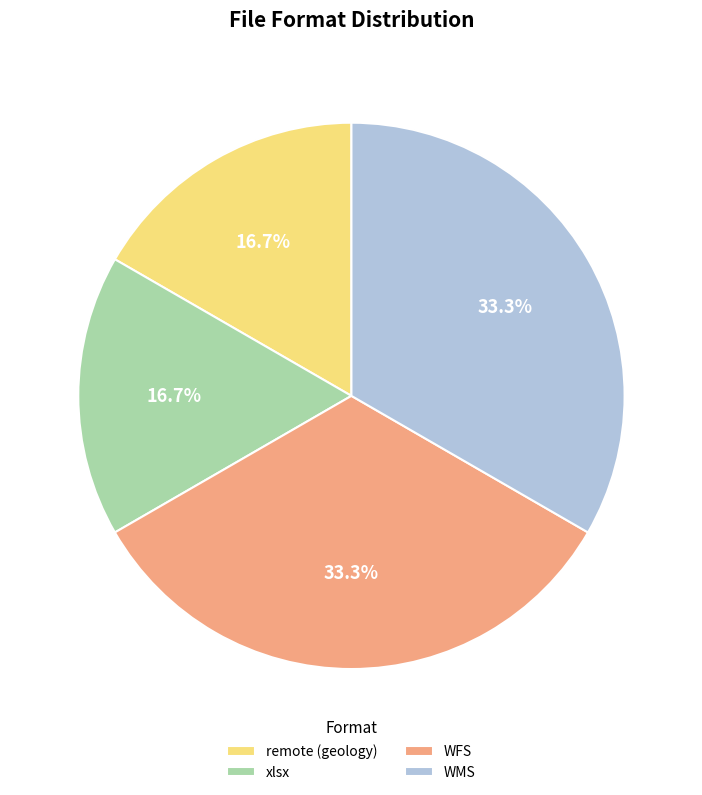

To the nearest percent, what is the difference between the largest and smallest slice percentages?

17%